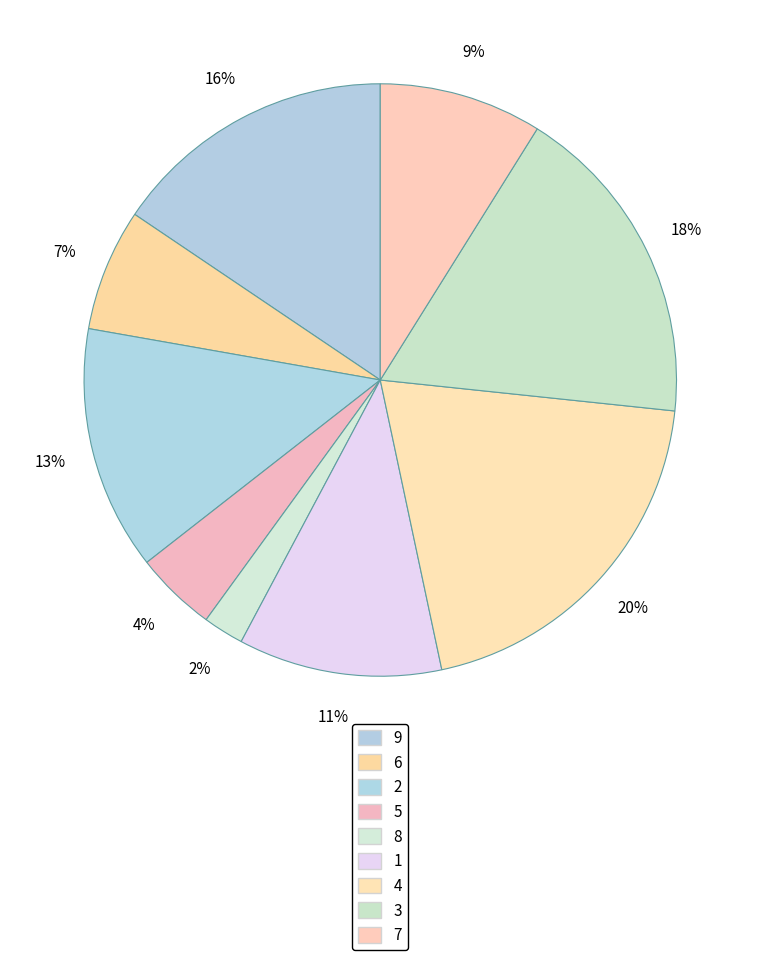

Is it true that 9 is 16% of the pie?

True